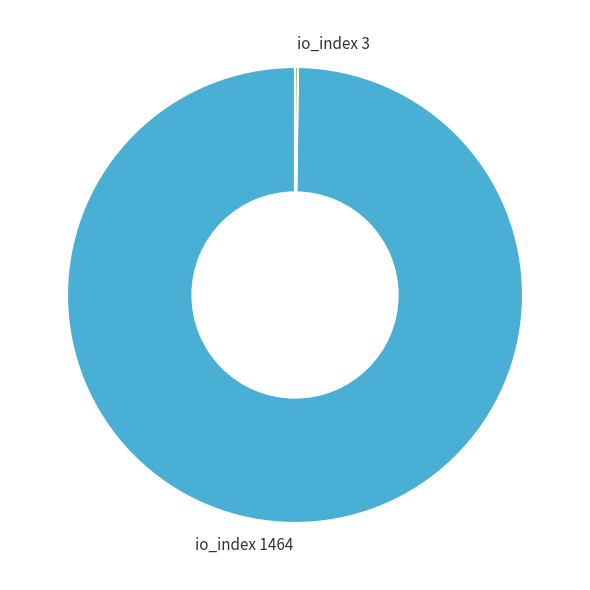

The io_index 1464 slice represents 92% of the pie. True or false?

False